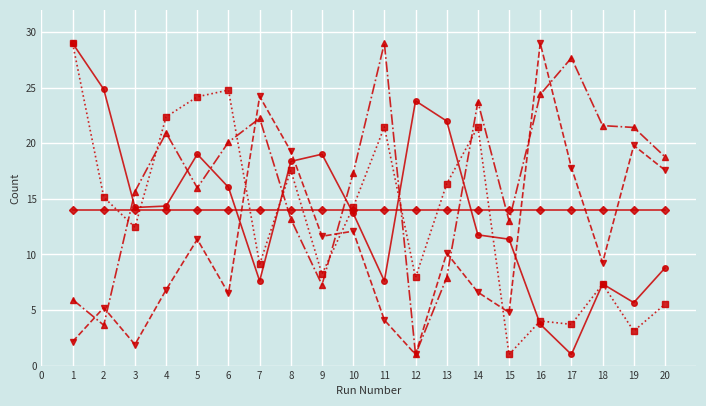

What is the smallest value displayed?

1.0